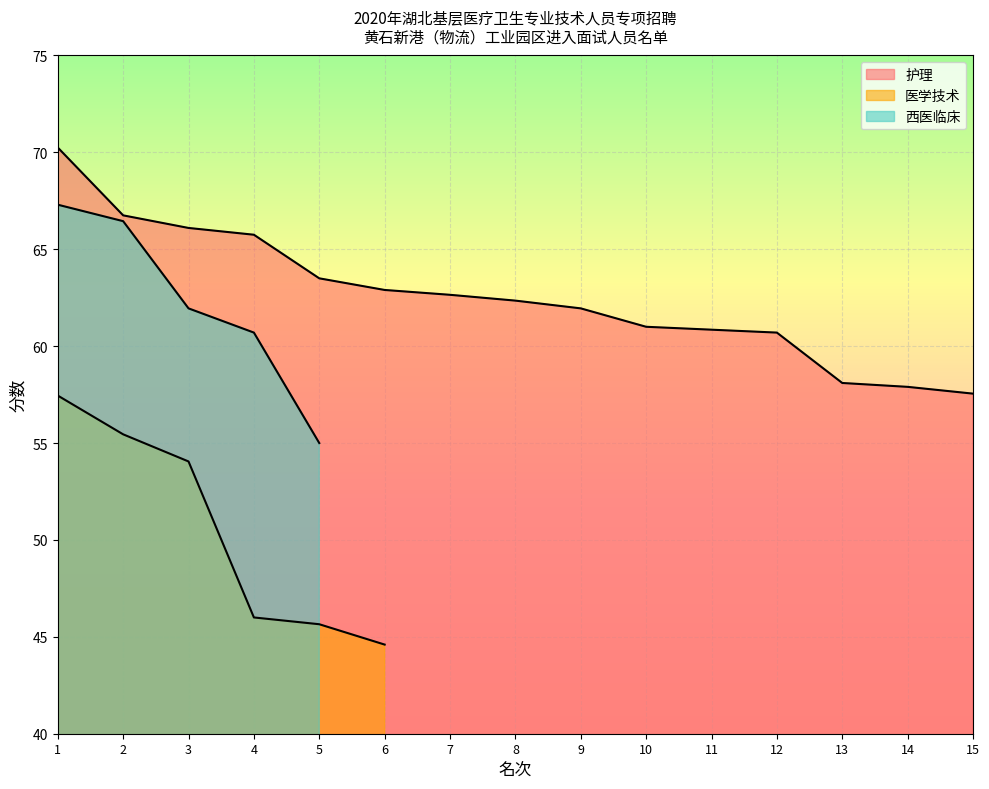

What is the sum of the 西医临床 values at 13 and 5?

55.0